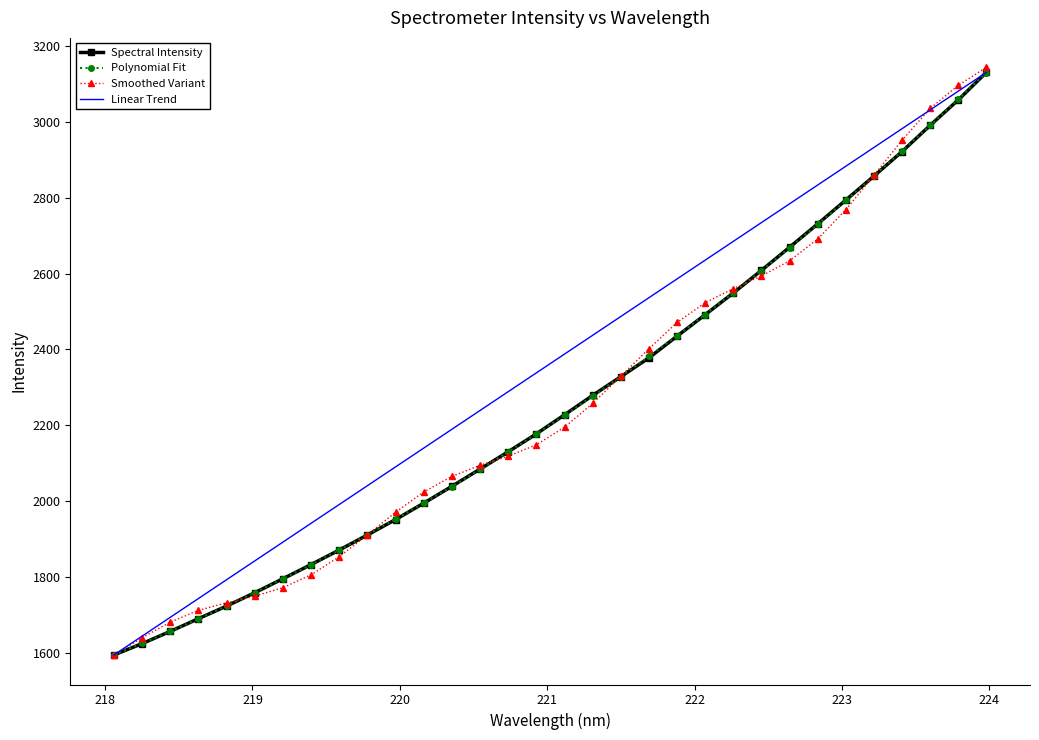

True or false: Smoothed Variant and Polynomial Fit intersect in this chart.

True